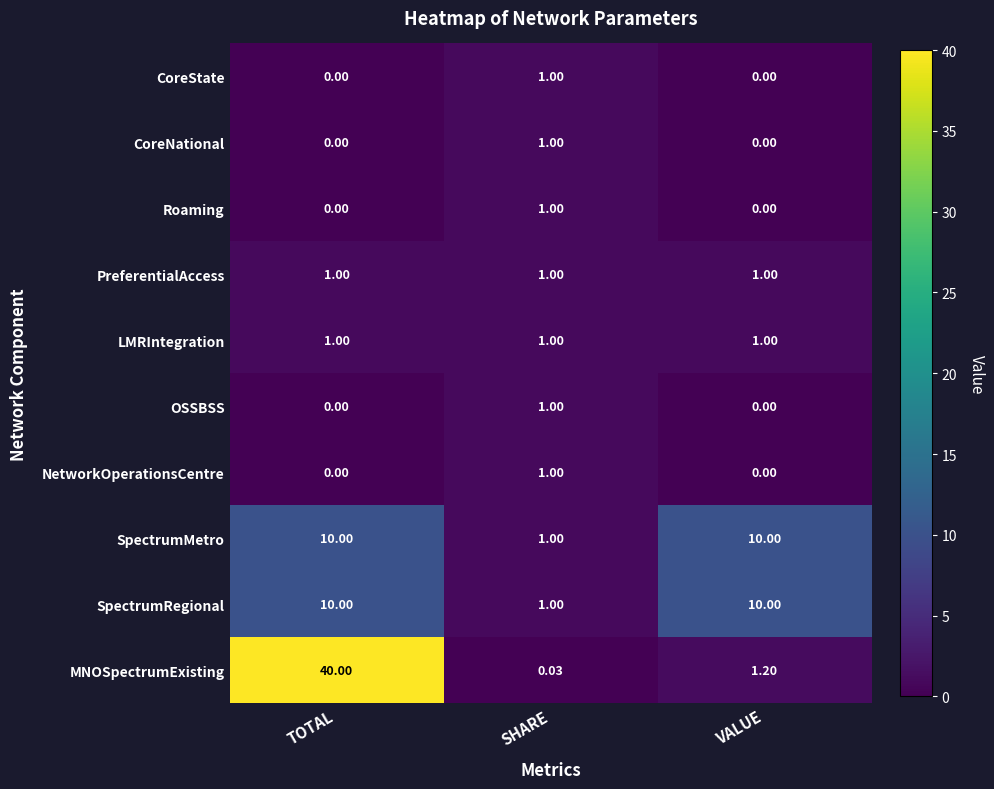

Is the value of NetworkOperationsCentre at TOTAL greater than the value of SpectrumMetro at VALUE?

No